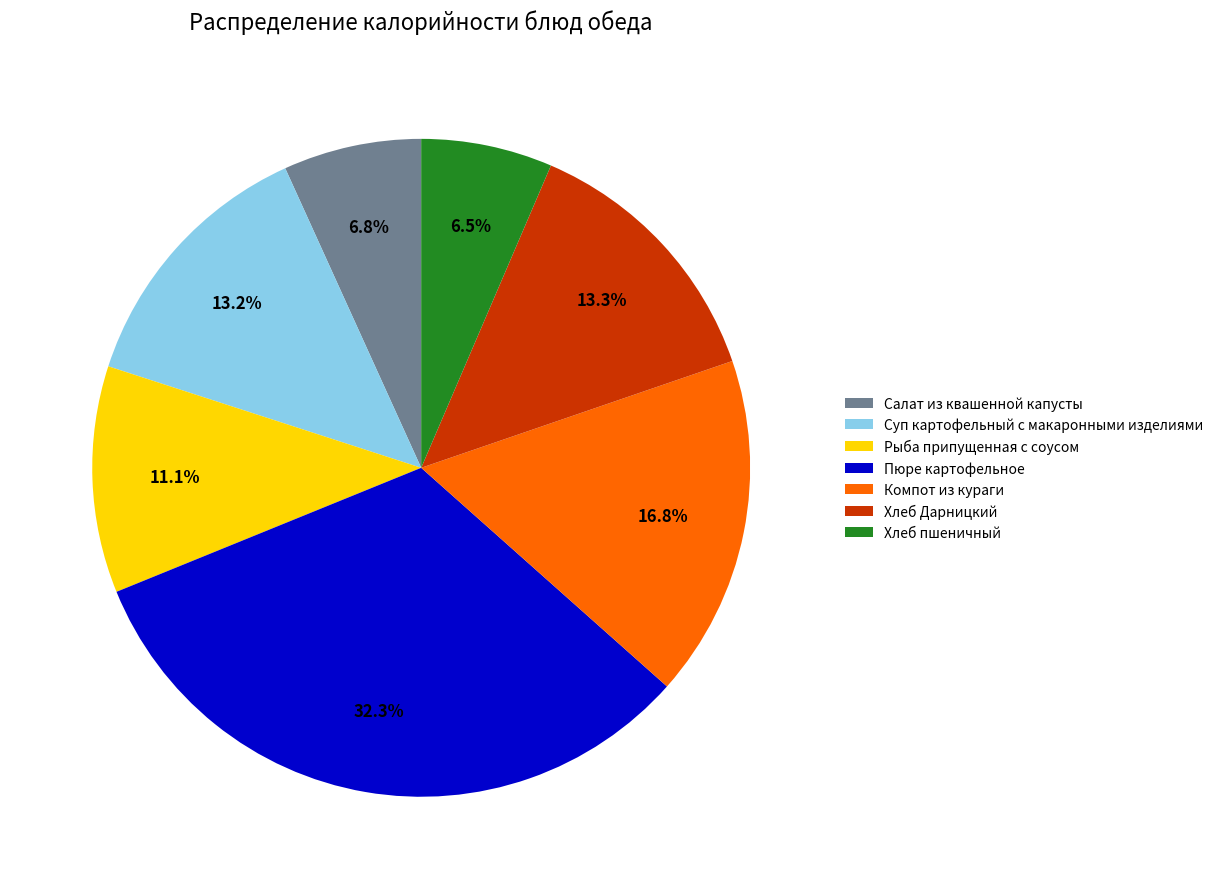

Is it true that Рыба припущенная с соусом is 11% of the pie?

True